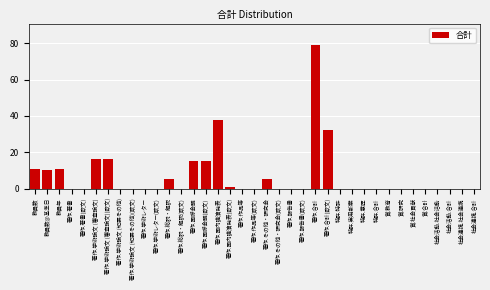

What is the greatest value displayed?

79.0